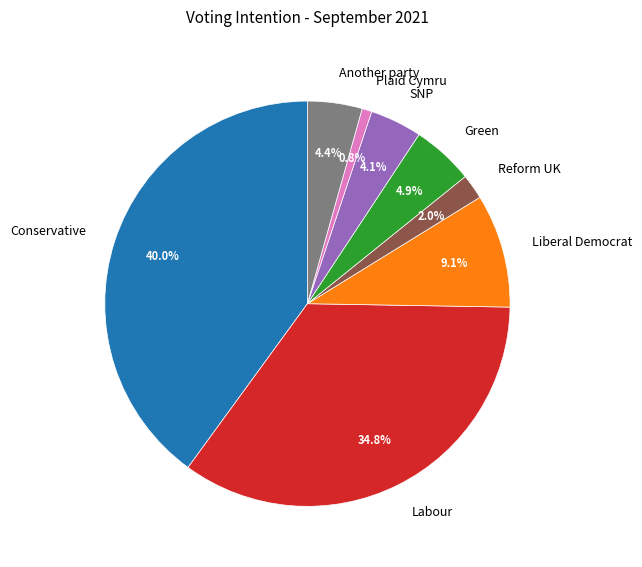

Is Conservative the majority of the pie?

No